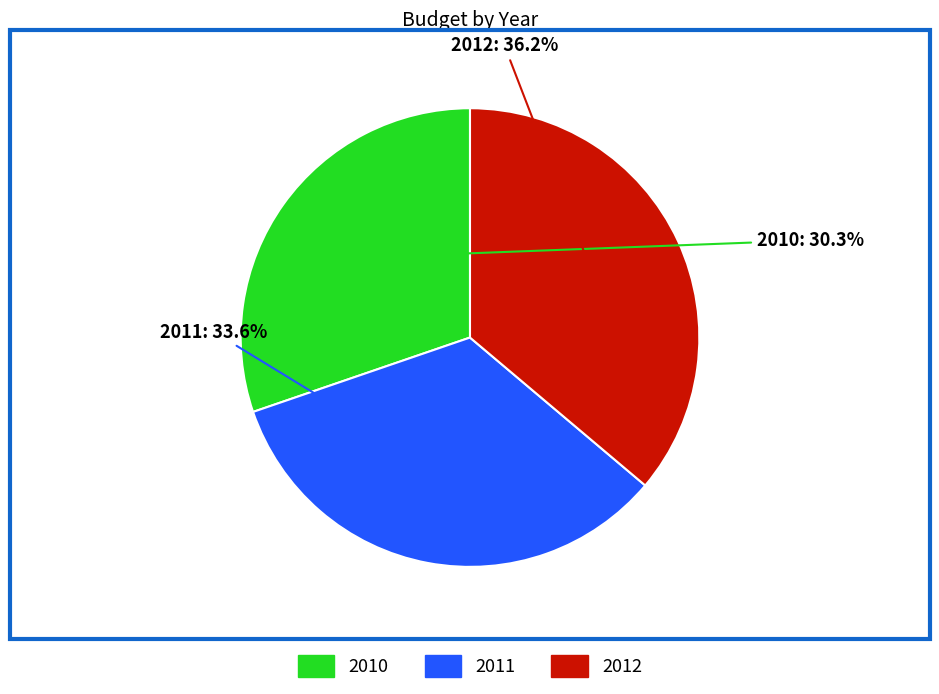

Is there any slice that represents more than half of the pie?

No